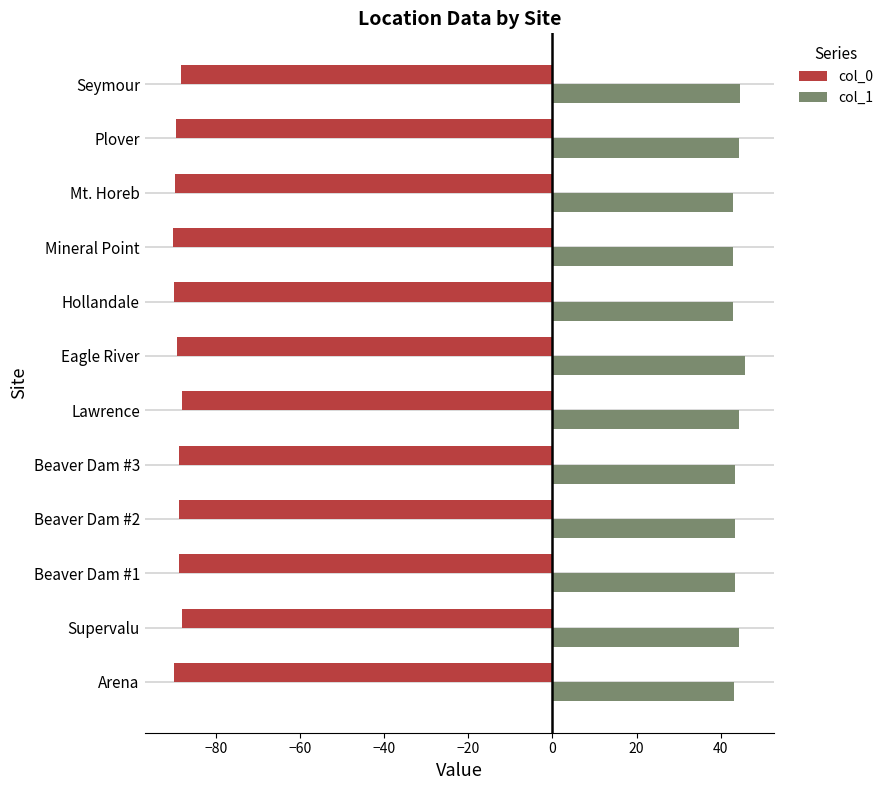

What is the sum of all col_1 values?

526.1